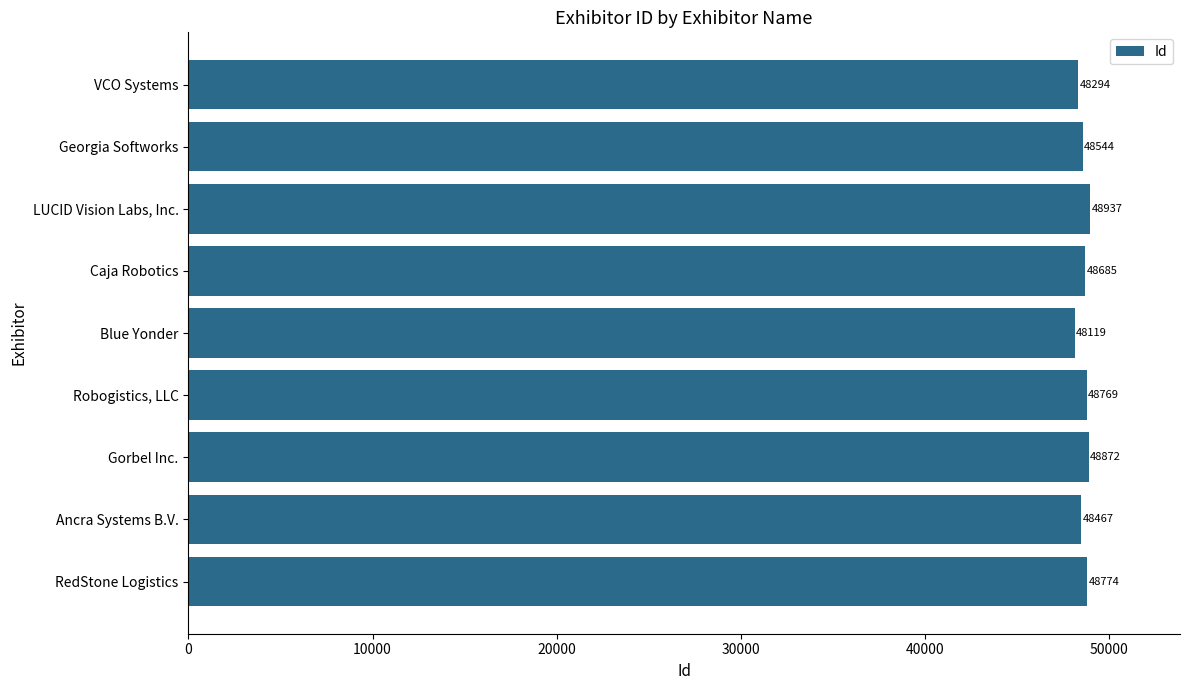

How many series are shown in this chart?

1